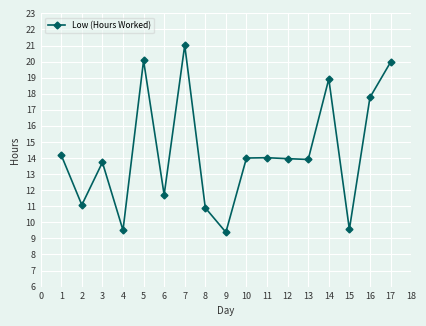

What is the approximate value at 9?

9.4